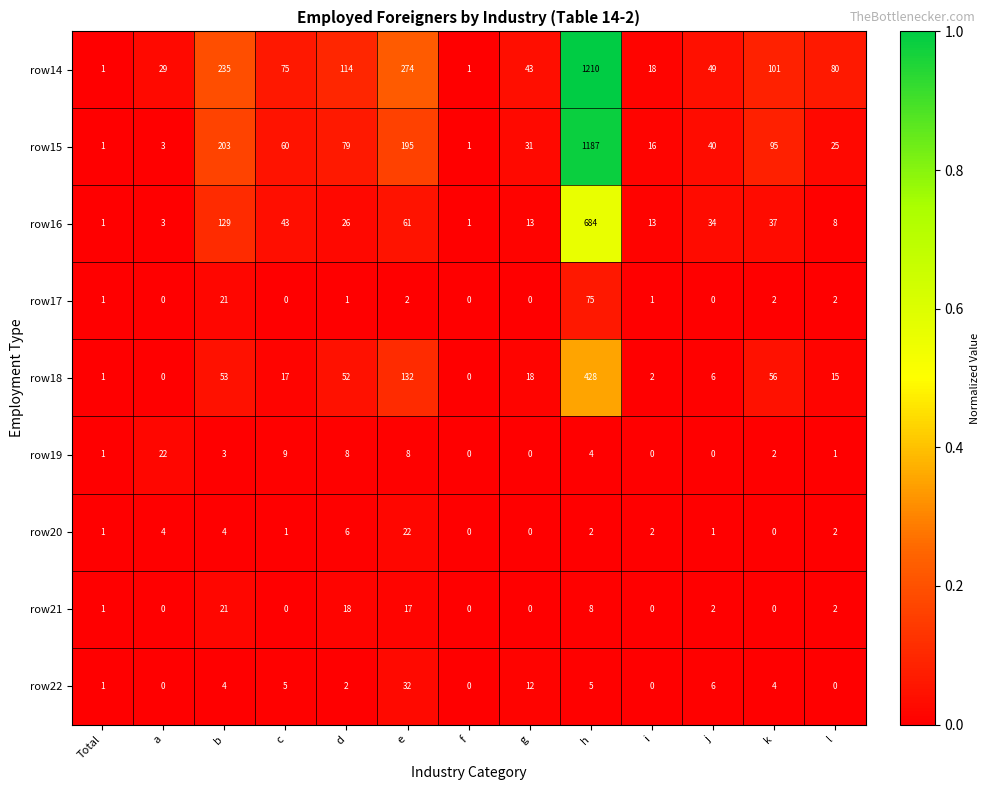

At which category is the sum across all series the highest?

h